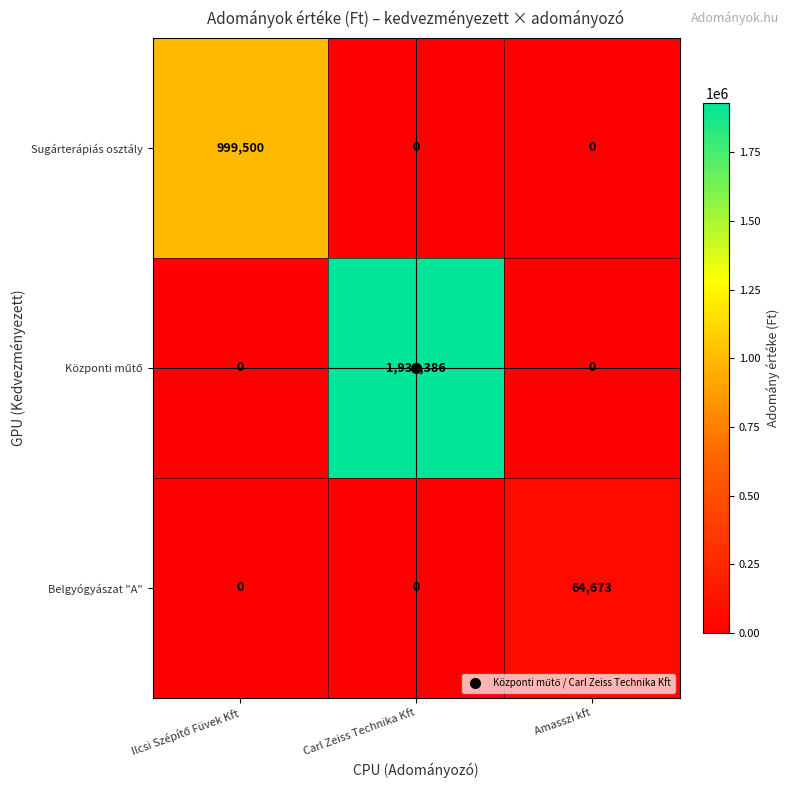

At which category is the sum across all series the highest?

Carl Zeiss Technika Kft